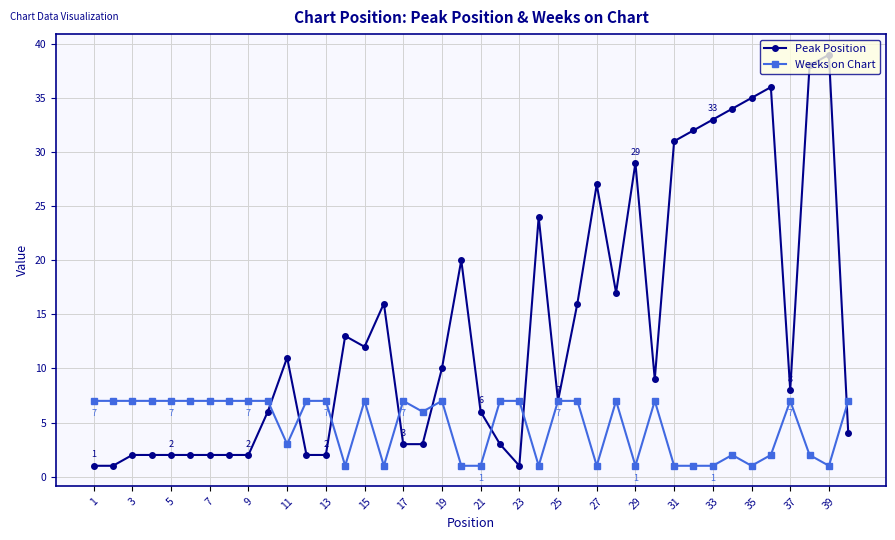

Which series ends up on top after the final intersection of Peak Position and Weeks on Chart?

Weeks on Chart